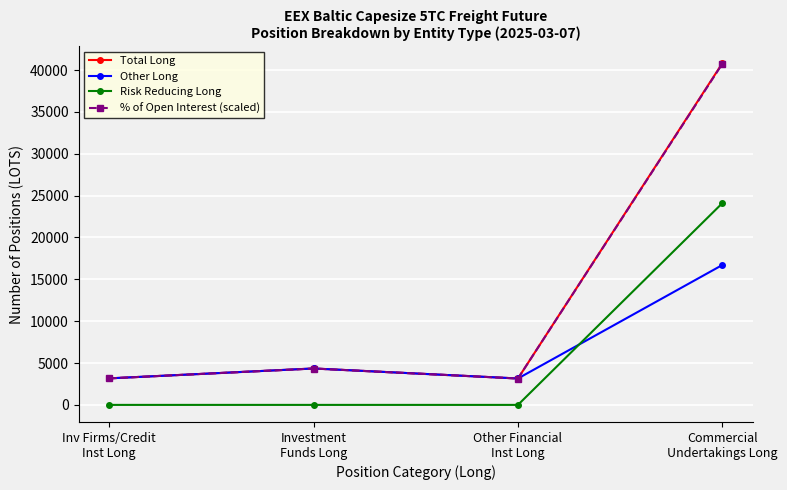

Where is the first local maximum for Other Long?

Investment
Funds Long